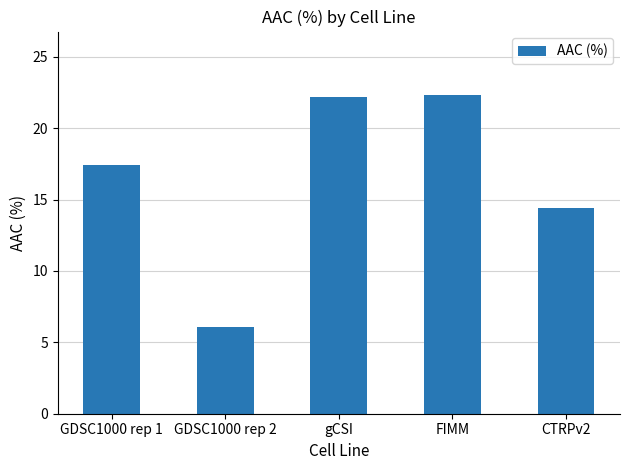

What is the ratio of the value at GDSC1000 rep 1 to the value at GDSC1000 rep 2?

2.9